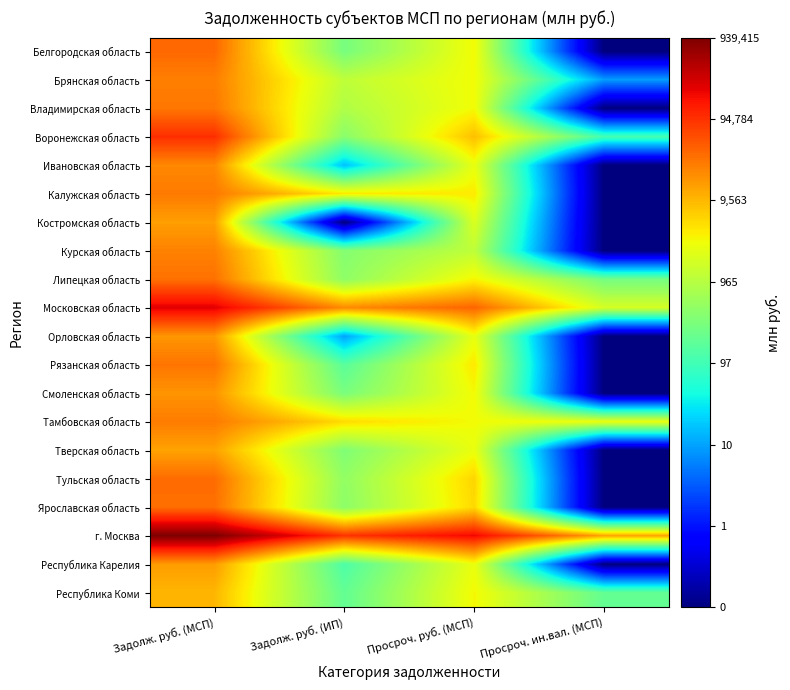

Which has a higher value, Задолж. руб. (МСП) or Просроч. руб. (МСП)?

Задолж. руб. (МСП)